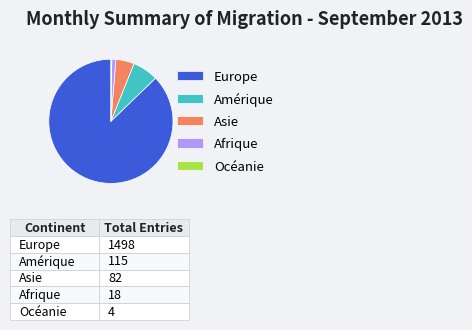

Combined, do Asie and Afrique account for over 50%?

No